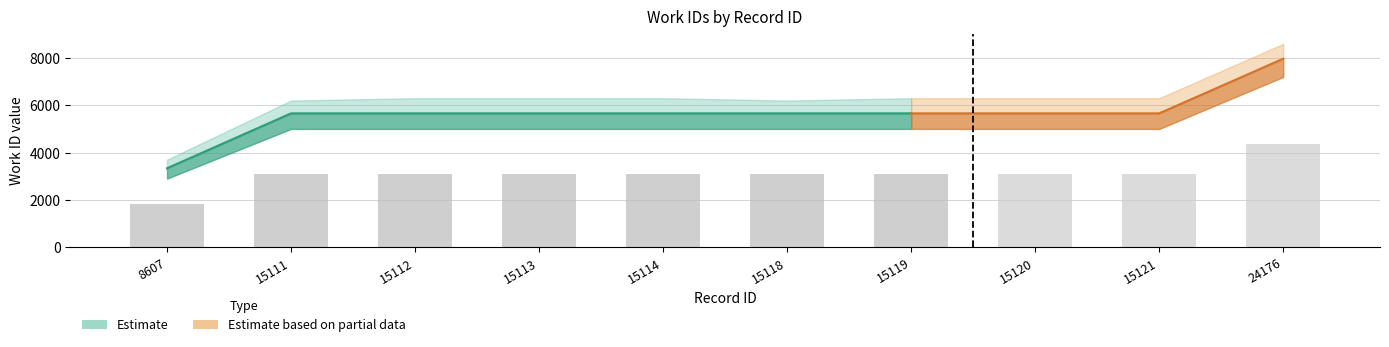

Which label corresponds to the smallest value in the chart?

8607